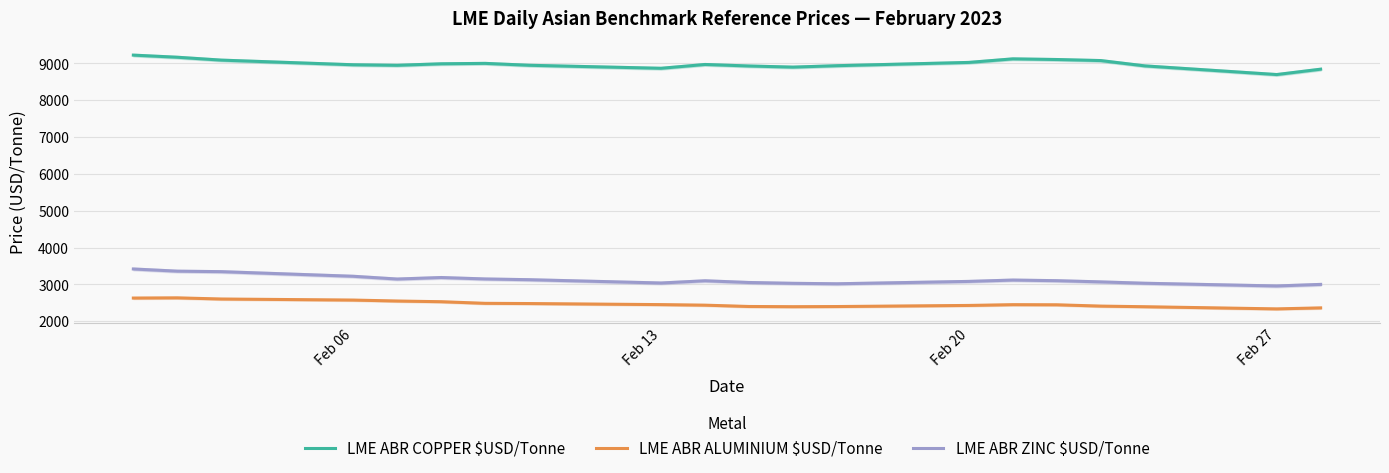

What is the highest value of the LME ABR ZINC $USD/Tonne series?

3418.0